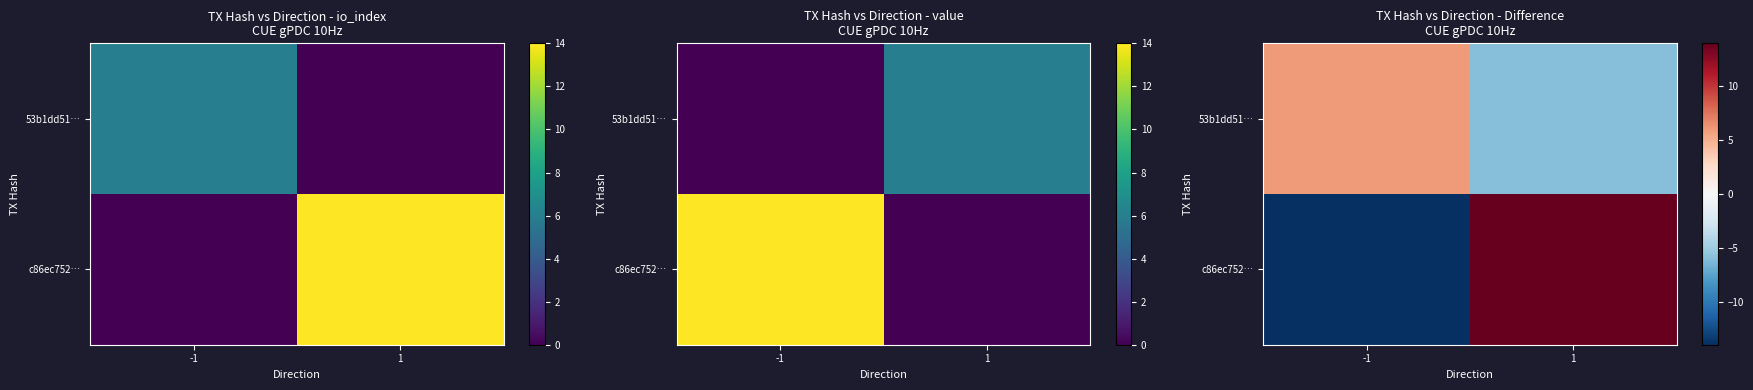

Which category has the lowest value in the c86ec752… series?

-1